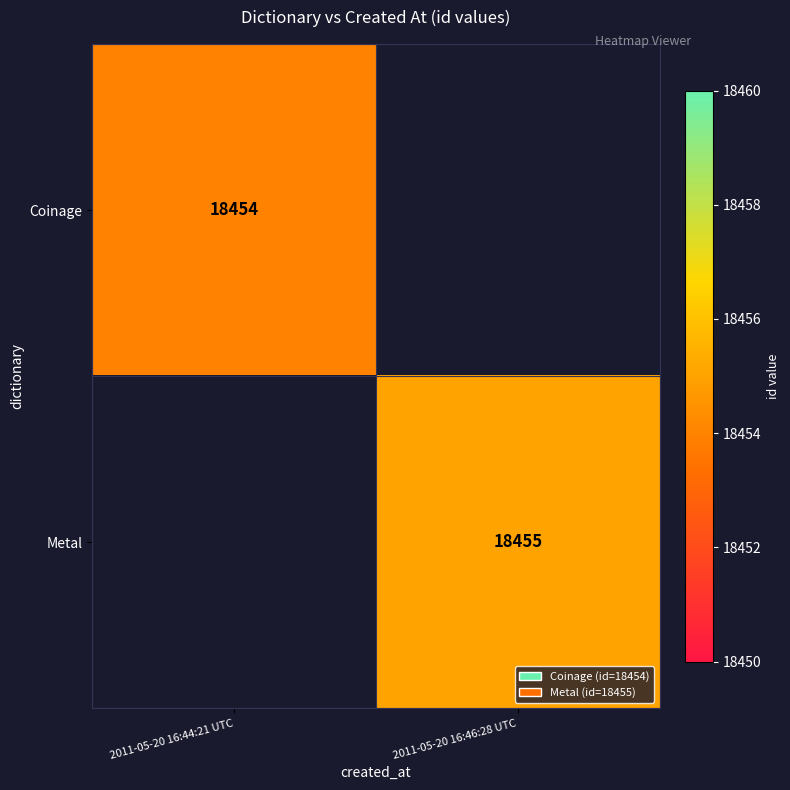

What is the maximum value shown in the chart?

18455.0